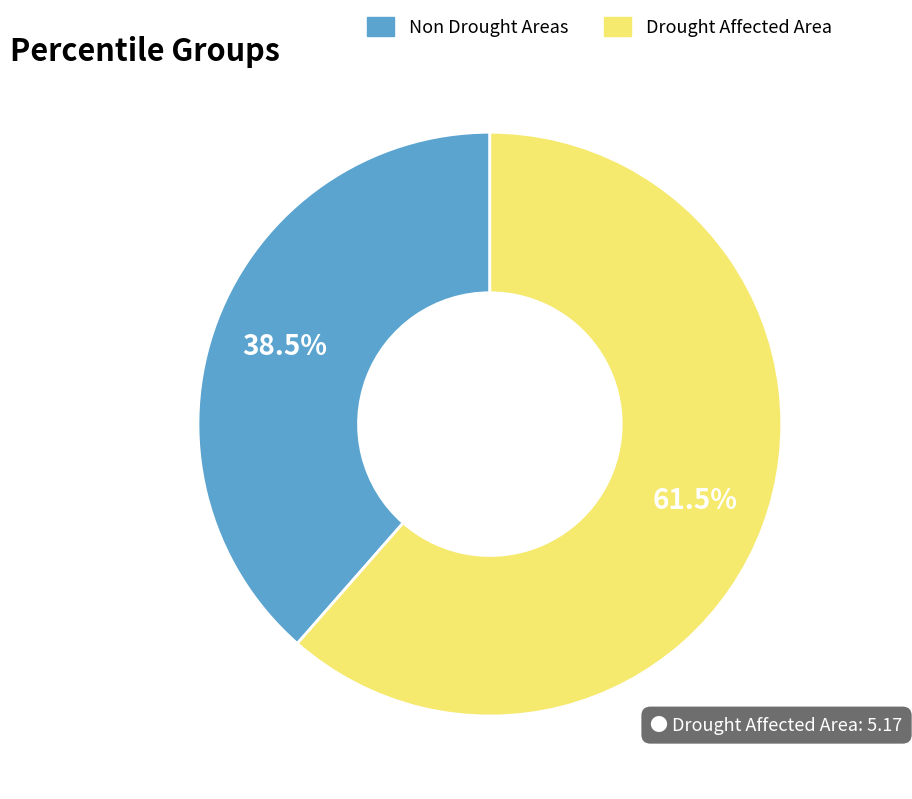

Is there any slice that represents more than half of the pie?

Yes